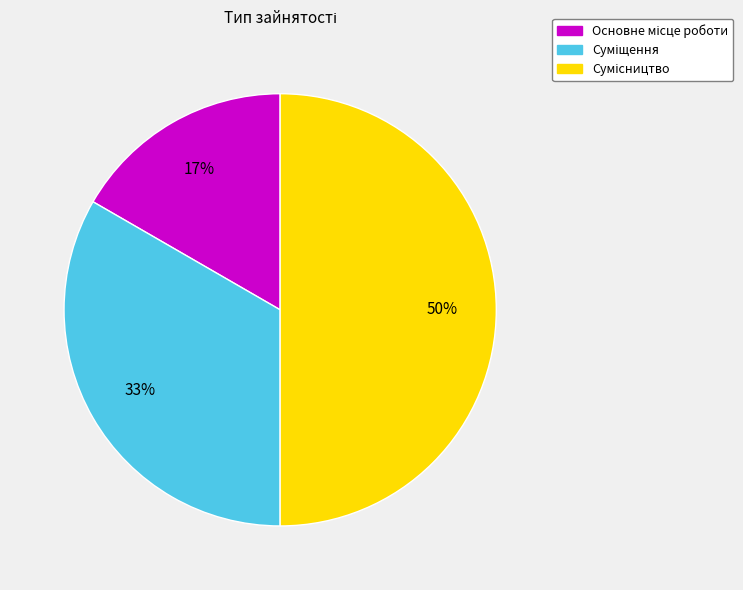

How many slices are in this pie chart?

3